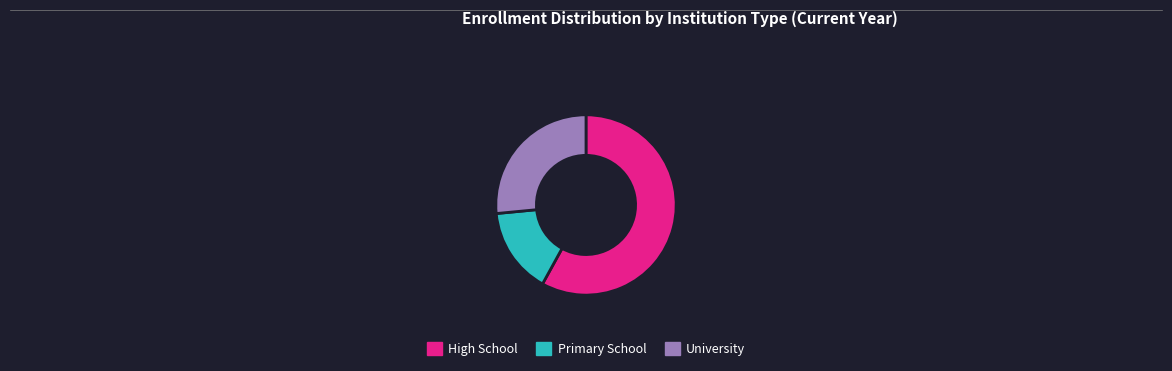

How many slices are in this pie chart?

3